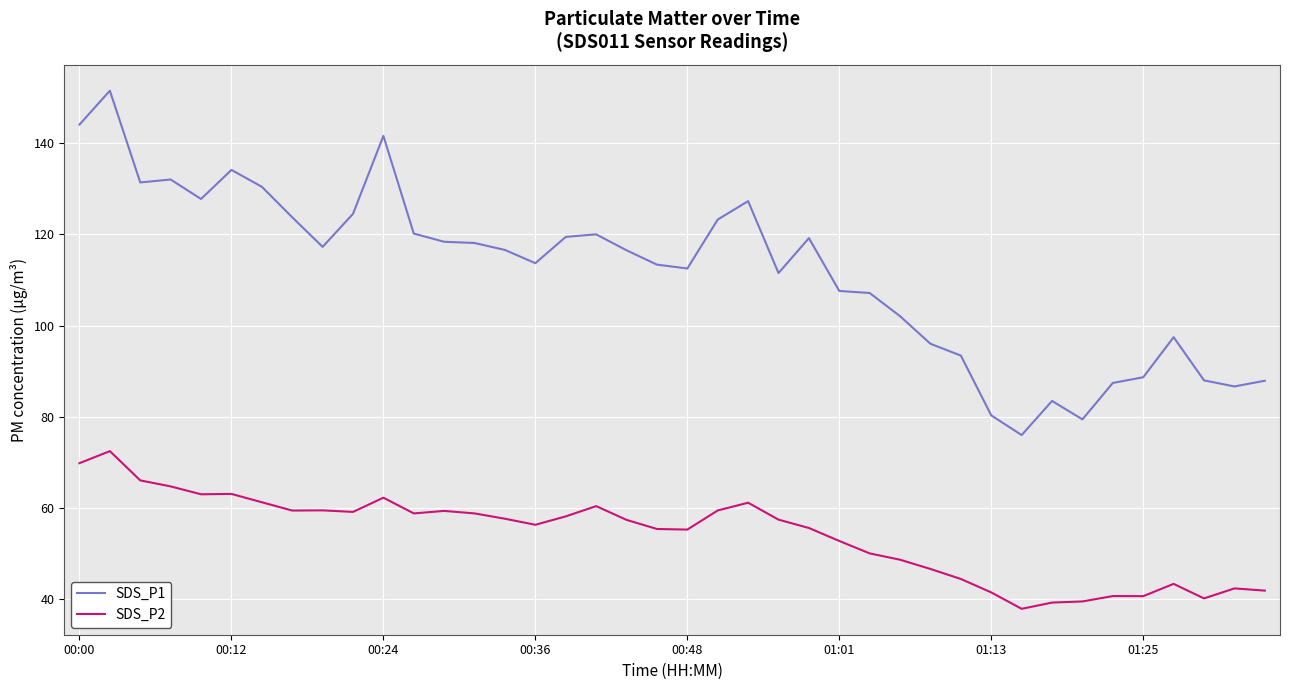

Which series has the largest range (max minus min)?

SDS_P1